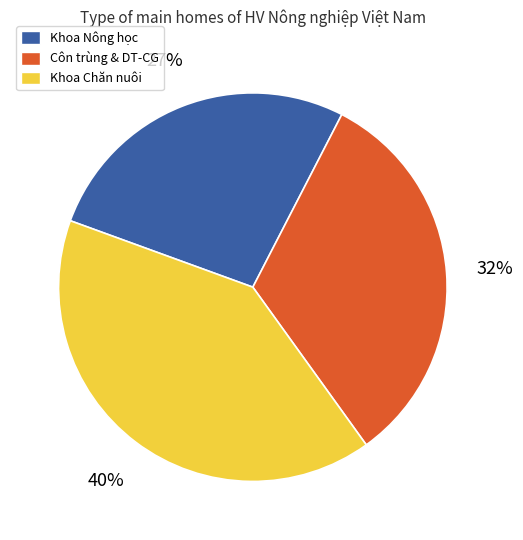

Rank the categories by value from highest to lowest.

Khoa Chăn nuôi, Côn trùng & DT-CG, Khoa Nông học